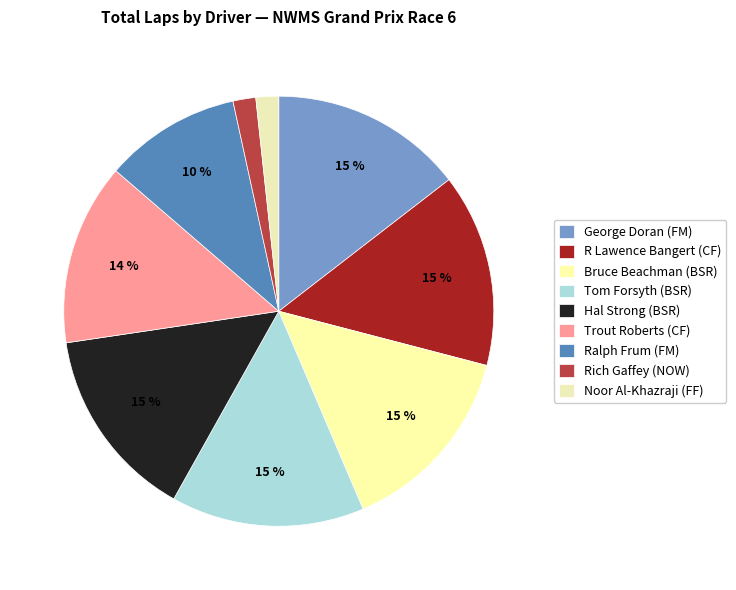

Count the number of slices in the pie.

9